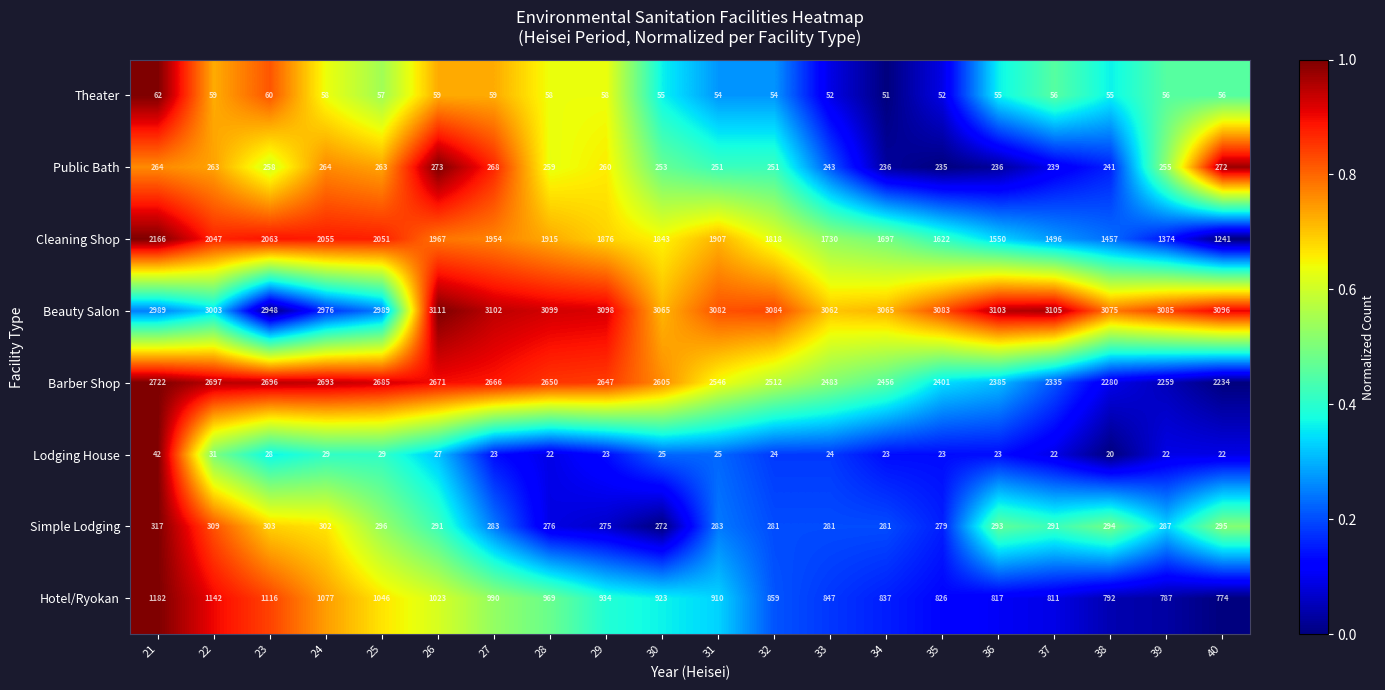

Is it true that Cleaning Shop equals 740 at 28?

False